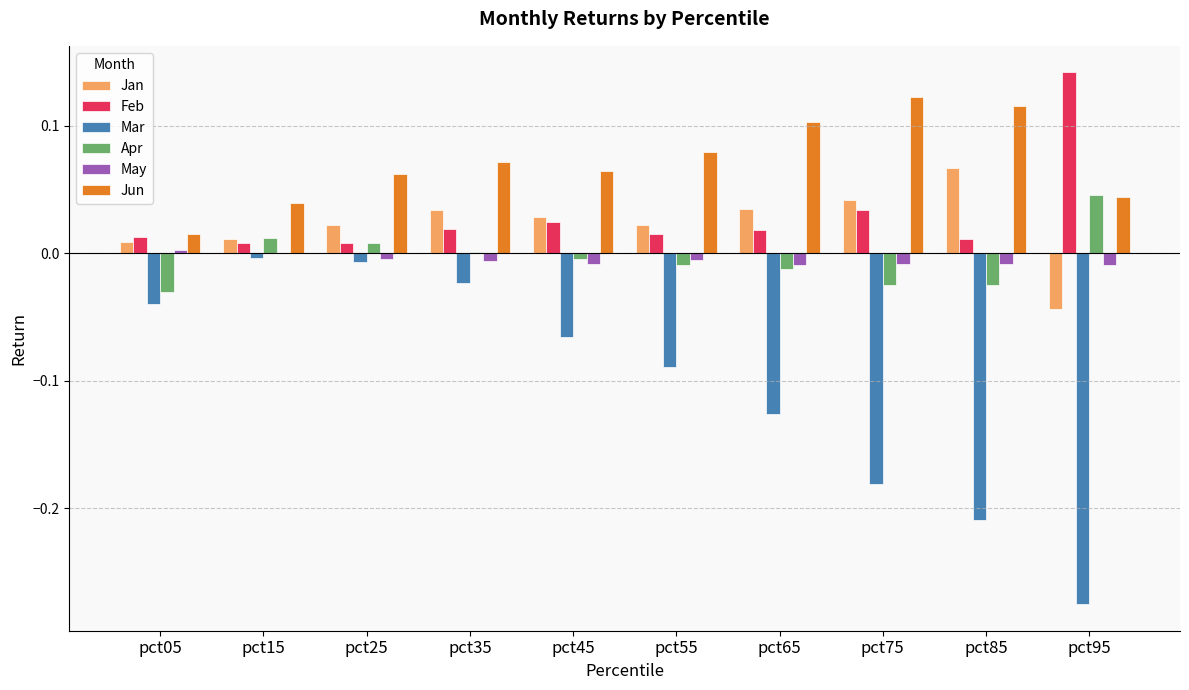

The Jan series shows 0.1 at pct35. True or false?

False